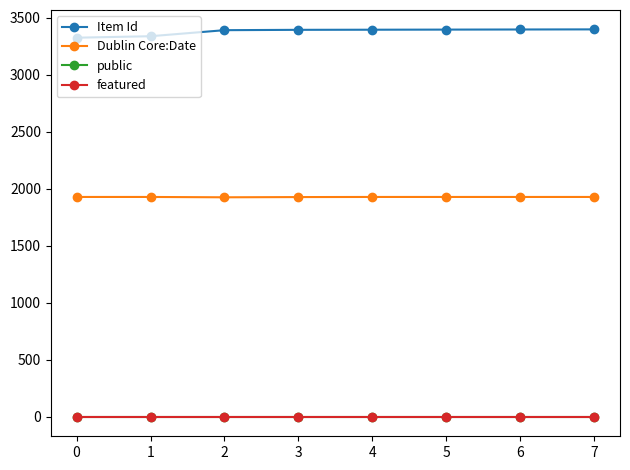

Which series has the largest total across all categories?

Item Id